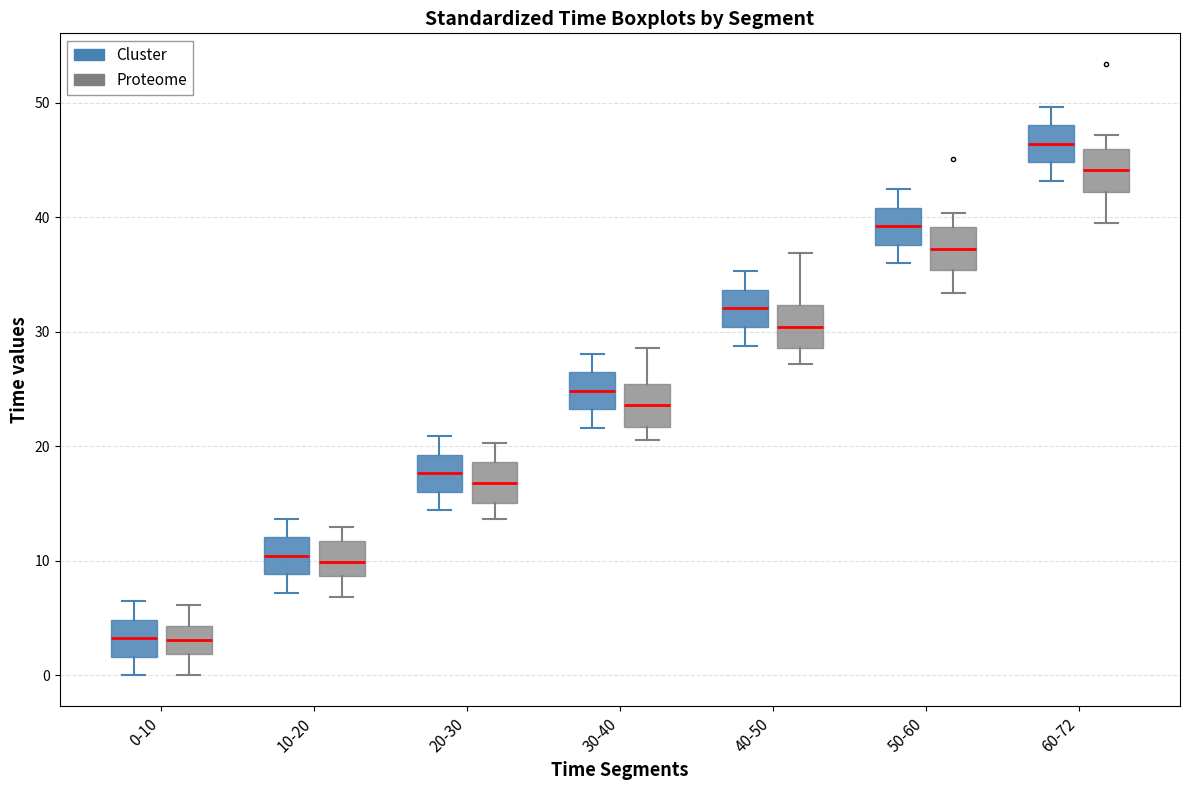

Reading left to right, read every box against the y-axis: the position of its median line, the range the box covers, and the ends of its whiskers. The values are not printed on the chart, so give them approximately, as read against the axis.

0-10 (Cluster): median 3, box 2 to 5, whiskers 0 to 6
0-10 (Proteome): median 3, box 2 to 4, whiskers 0 to 6
10-20 (Cluster): median 10, box 9 to 12, whiskers 7 to 14
10-20 (Proteome): median 10, box 9 to 12, whiskers 7 to 13
20-30 (Cluster): median 18, box 16 to 19, whiskers 14 to 21
20-30 (Proteome): median 17, box 15 to 19, whiskers 14 to 20
30-40 (Cluster): median 25, box 23 to 26, whiskers 22 to 28
30-40 (Proteome): median 24, box 22 to 25, whiskers 21 to 29
40-50 (Cluster): median 32, box 30 to 34, whiskers 29 to 35
40-50 (Proteome): median 30, box 29 to 32, whiskers 27 to 37
50-60 (Cluster): median 39, box 38 to 41, whiskers 36 to 42
50-60 (Proteome): median 37, box 35 to 39, whiskers 33 to 40
60-72 (Cluster): median 46, box 45 to 48, whiskers 43 to 50
60-72 (Proteome): median 44, box 42 to 46, whiskers 39 to 47